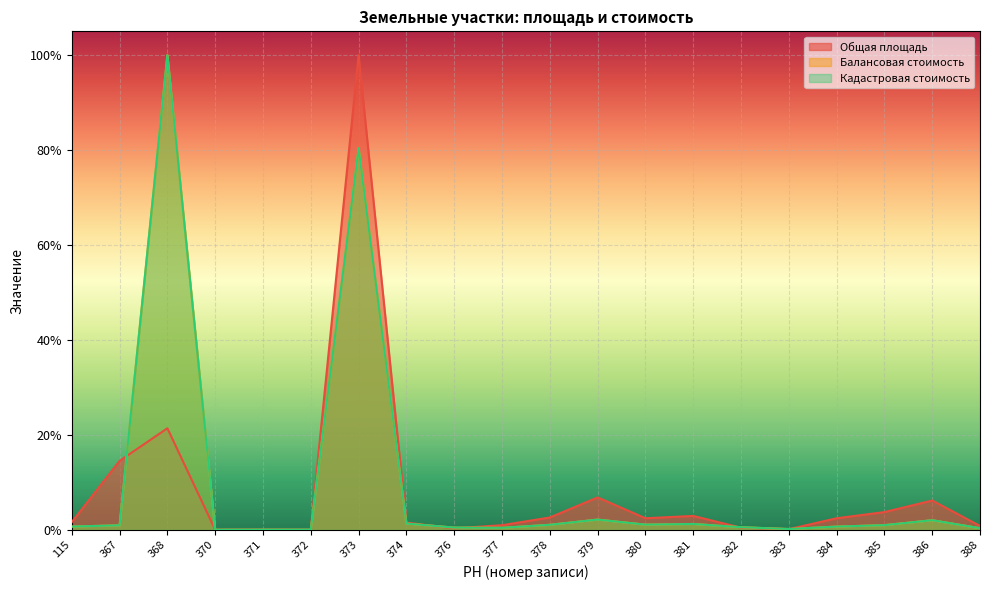

What is the highest value of the Общая площадь series?

1.0